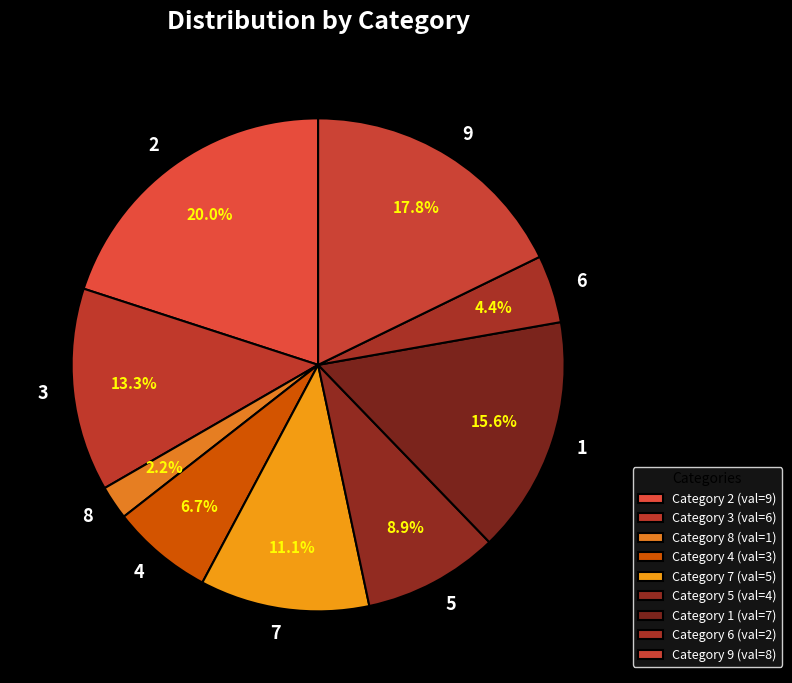

True or false: 8 accounts for 2% of the total.

True